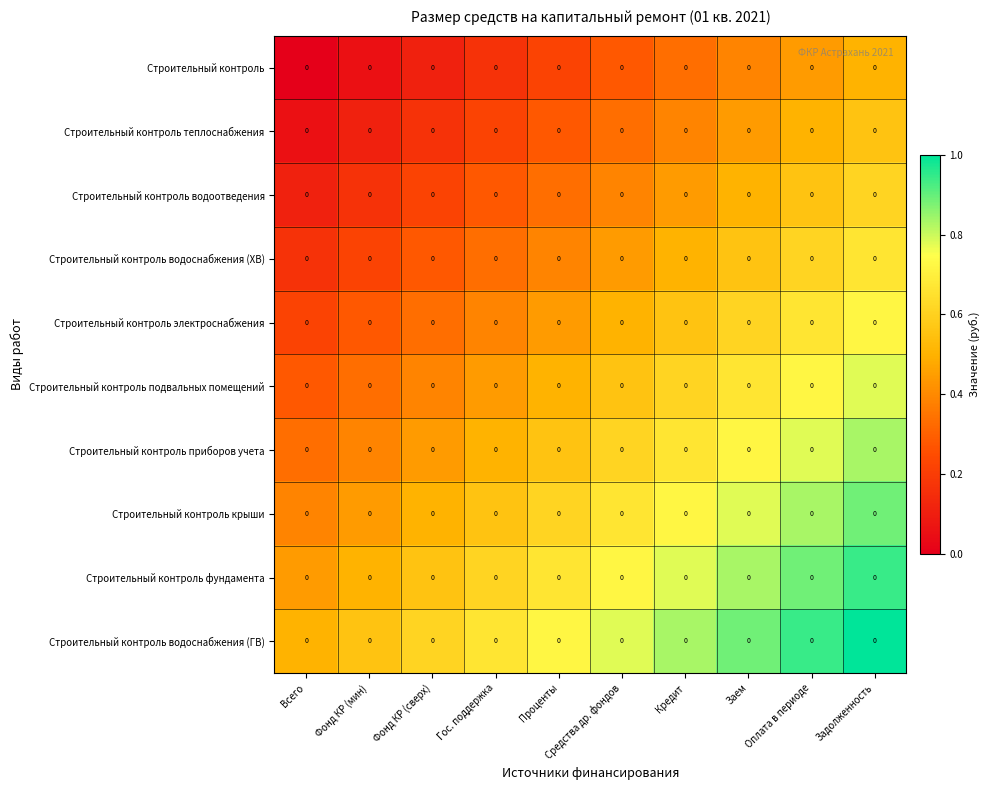

What is the difference between the maximum and minimum values in the Строительный контроль подвальных помещений series?

0.5